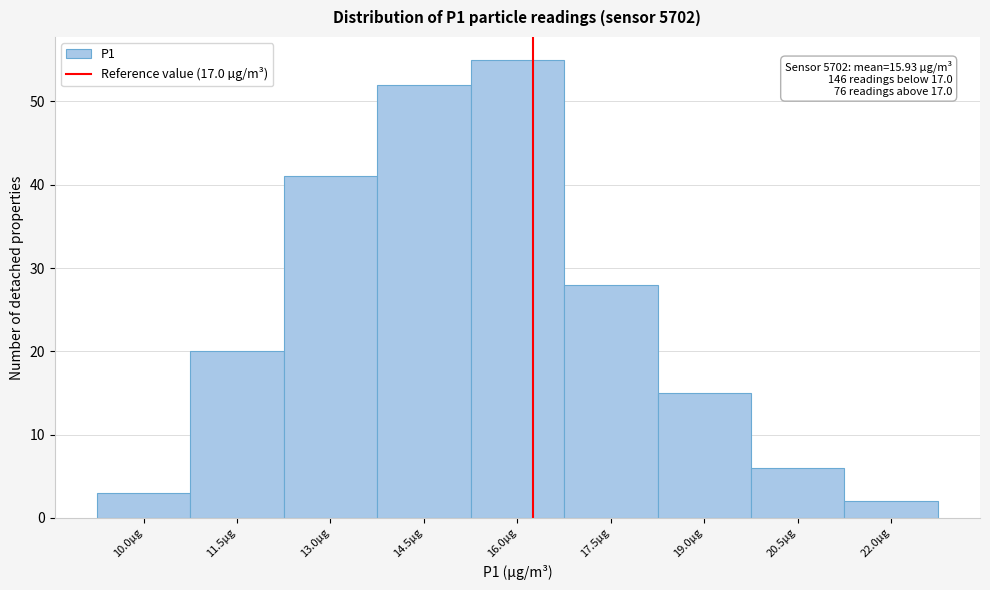

Reading right to left, extract all data points from this chart.

22.0µg=2	20.5µg=6	19.0µg=15	17.5µg=28	16.0µg=55	14.5µg=52	13.0µg=41	11.5µg=20	10.0µg=3